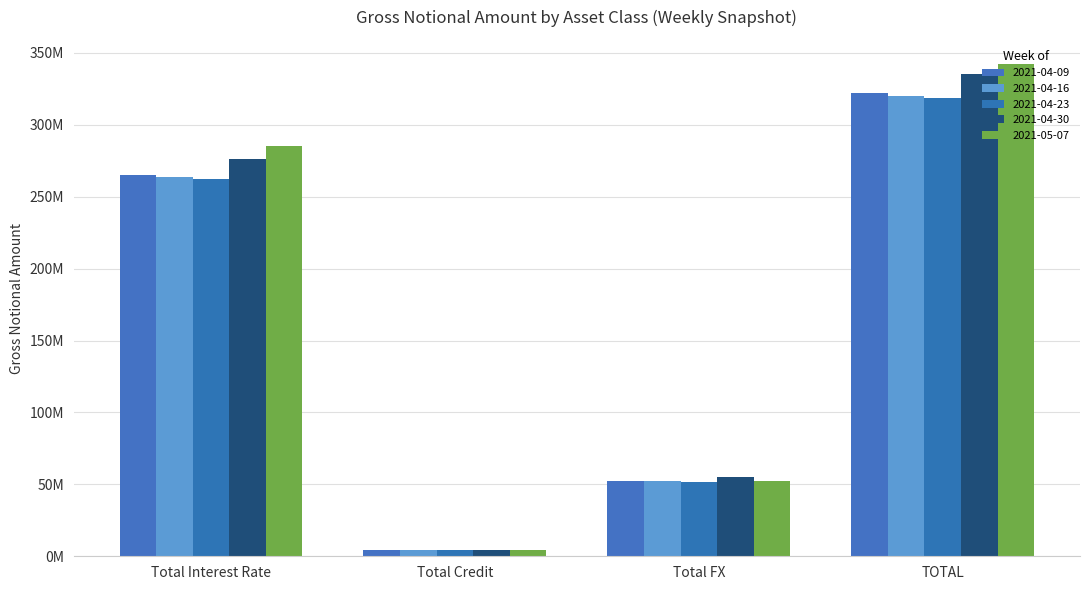

What is the label of the 3rd bar from the left?

Total FX